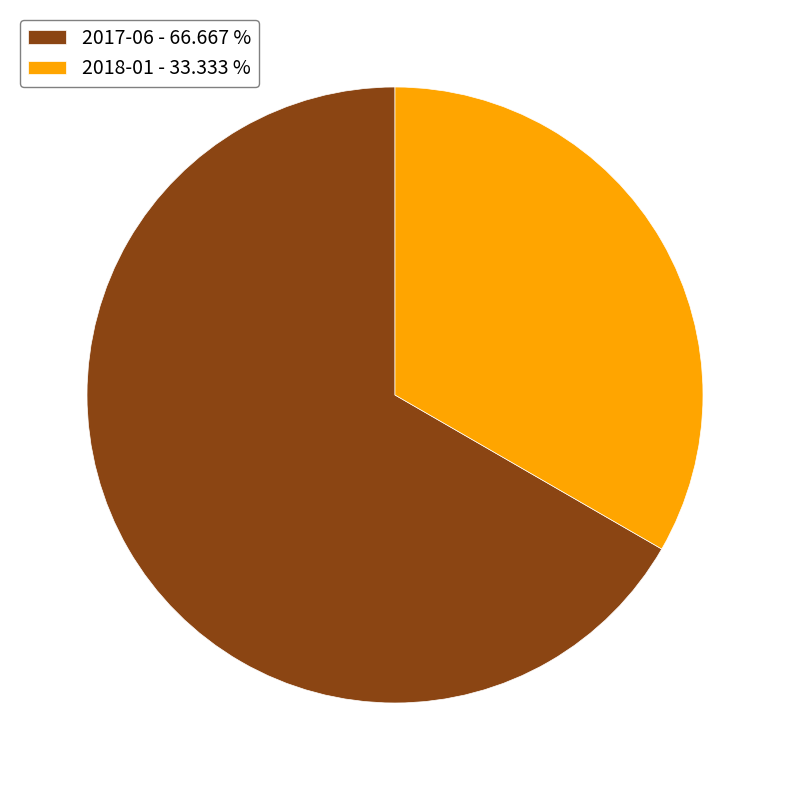

Combined, do 2017-06 - 66.667 % and 2018-01 - 33.333 % account for over 50%?

Yes